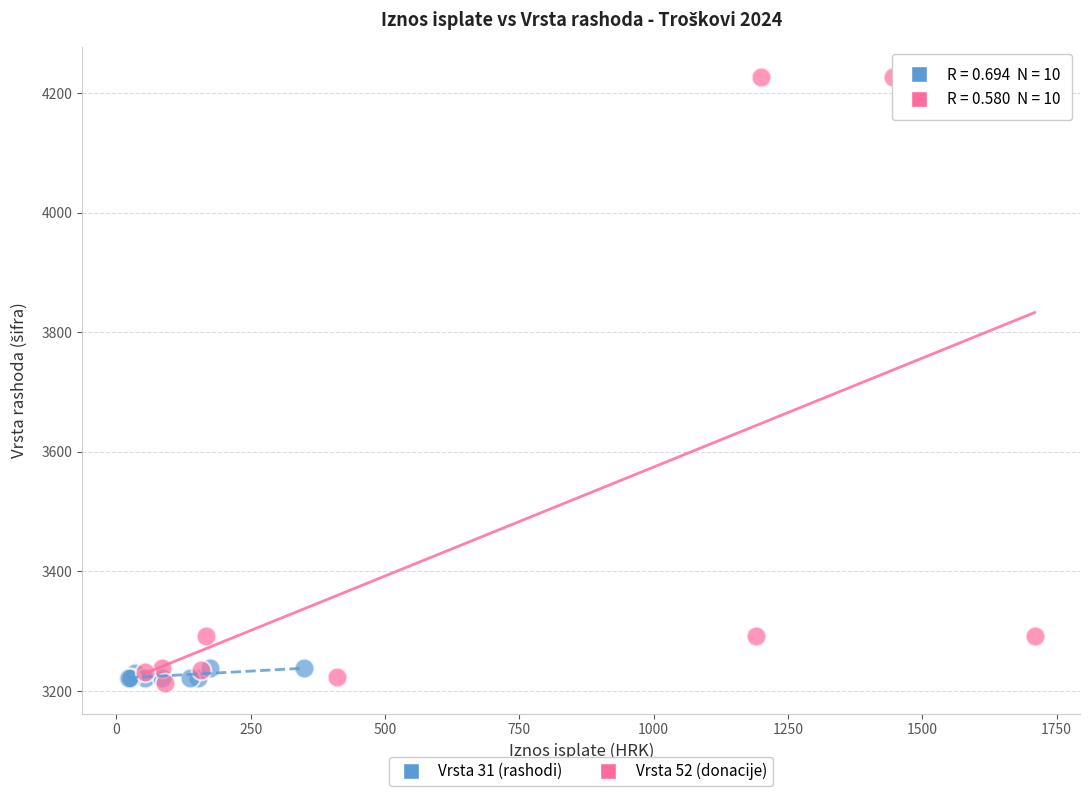

Which series reaches the maximum Y coordinate?

Vrsta 52 (donacije)